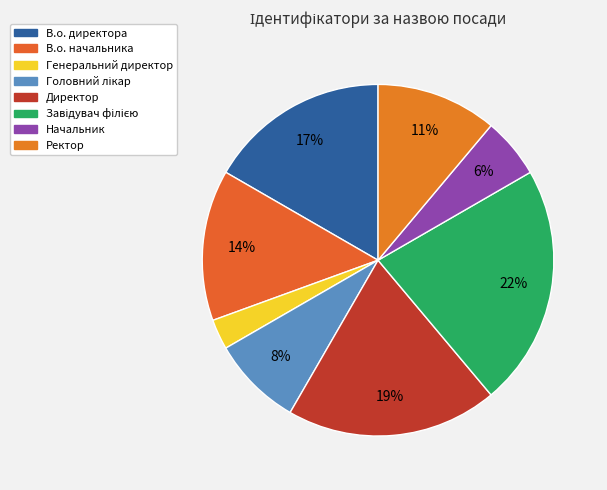

What is the largest slice in the pie chart?

Завідувач філією